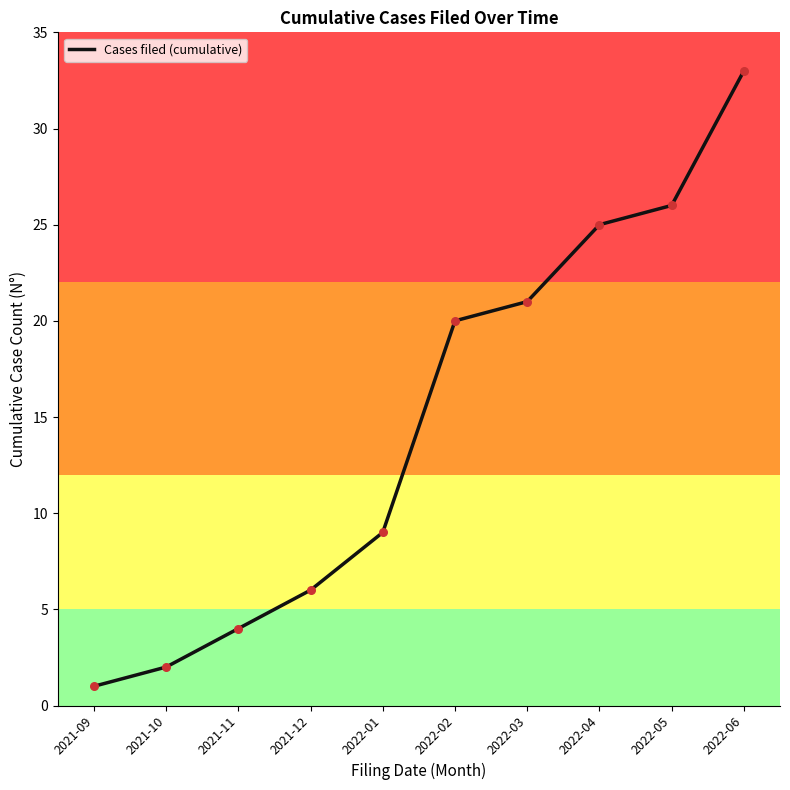

Between 2022-06 and 2021-10, which is larger?

2022-06